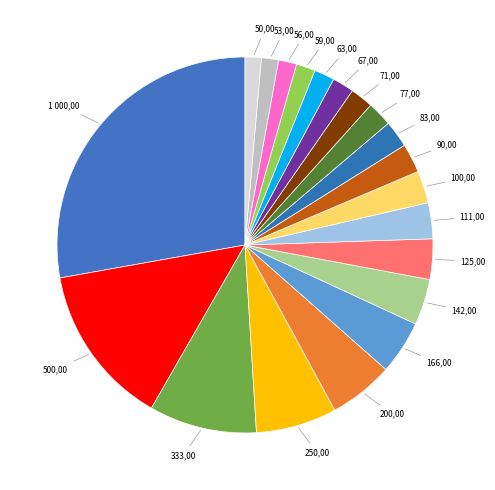

How many slices are in this pie chart?

20